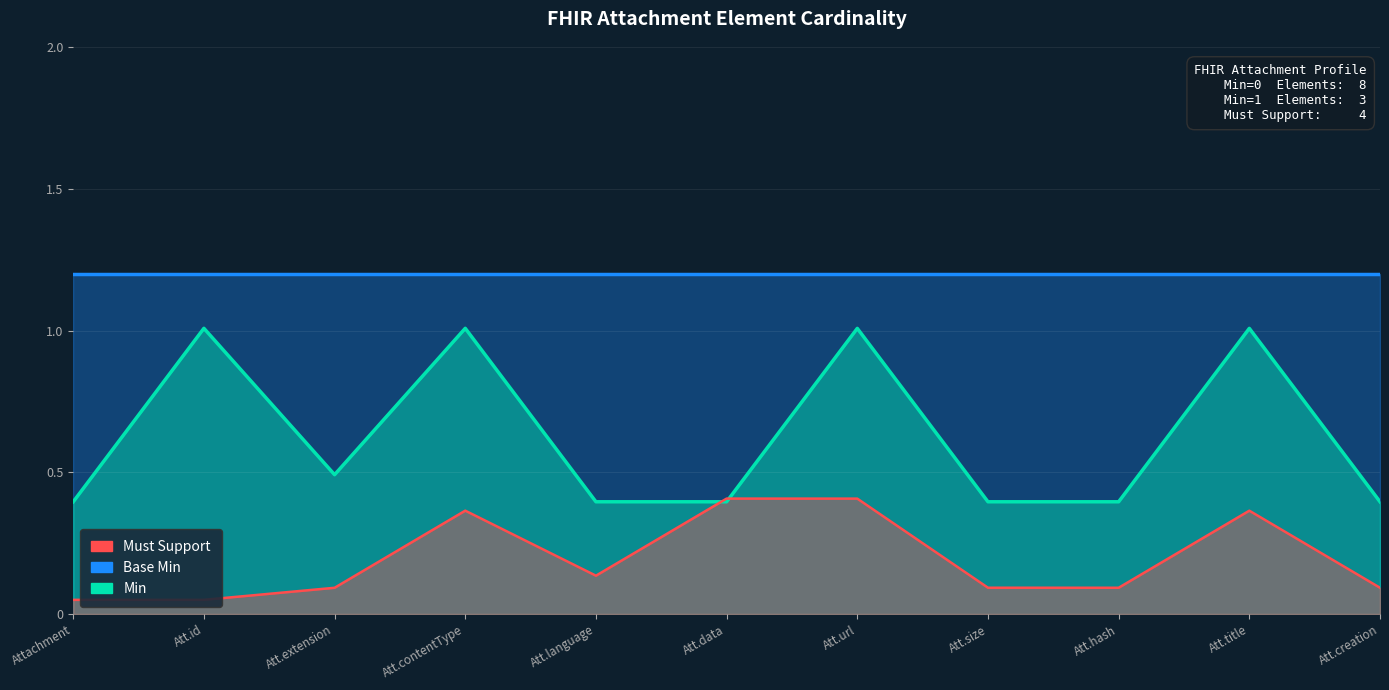

True or false: Must Support has a value of 0.4 at Att.contentType.

True